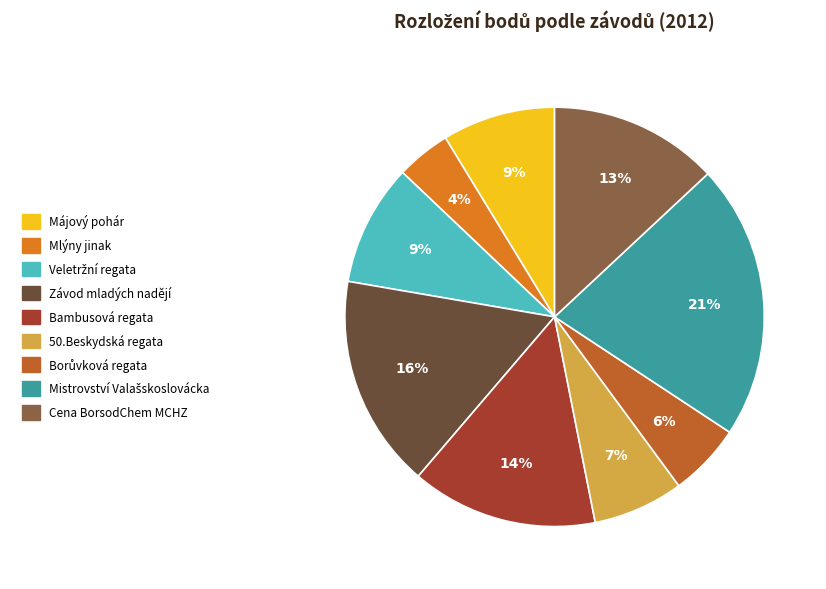

To the nearest percent, what is the difference between the largest and smallest slice percentages?

17%